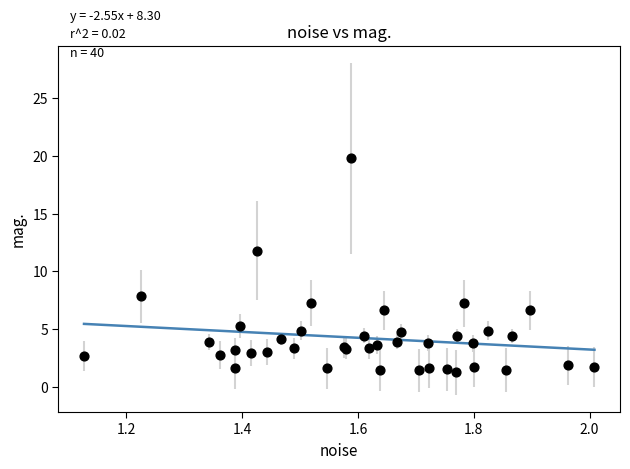

What Y value in the scatter plot is closest to 10?

11.8